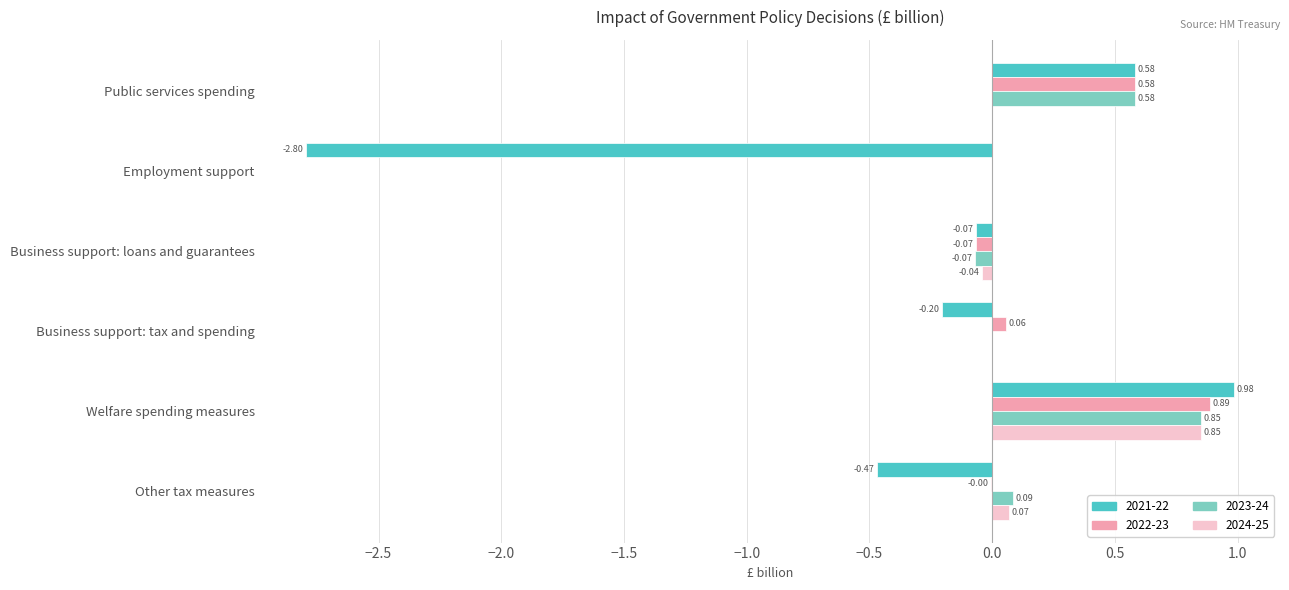

At which category does the chart reach its peak across all series?

Welfare spending measures